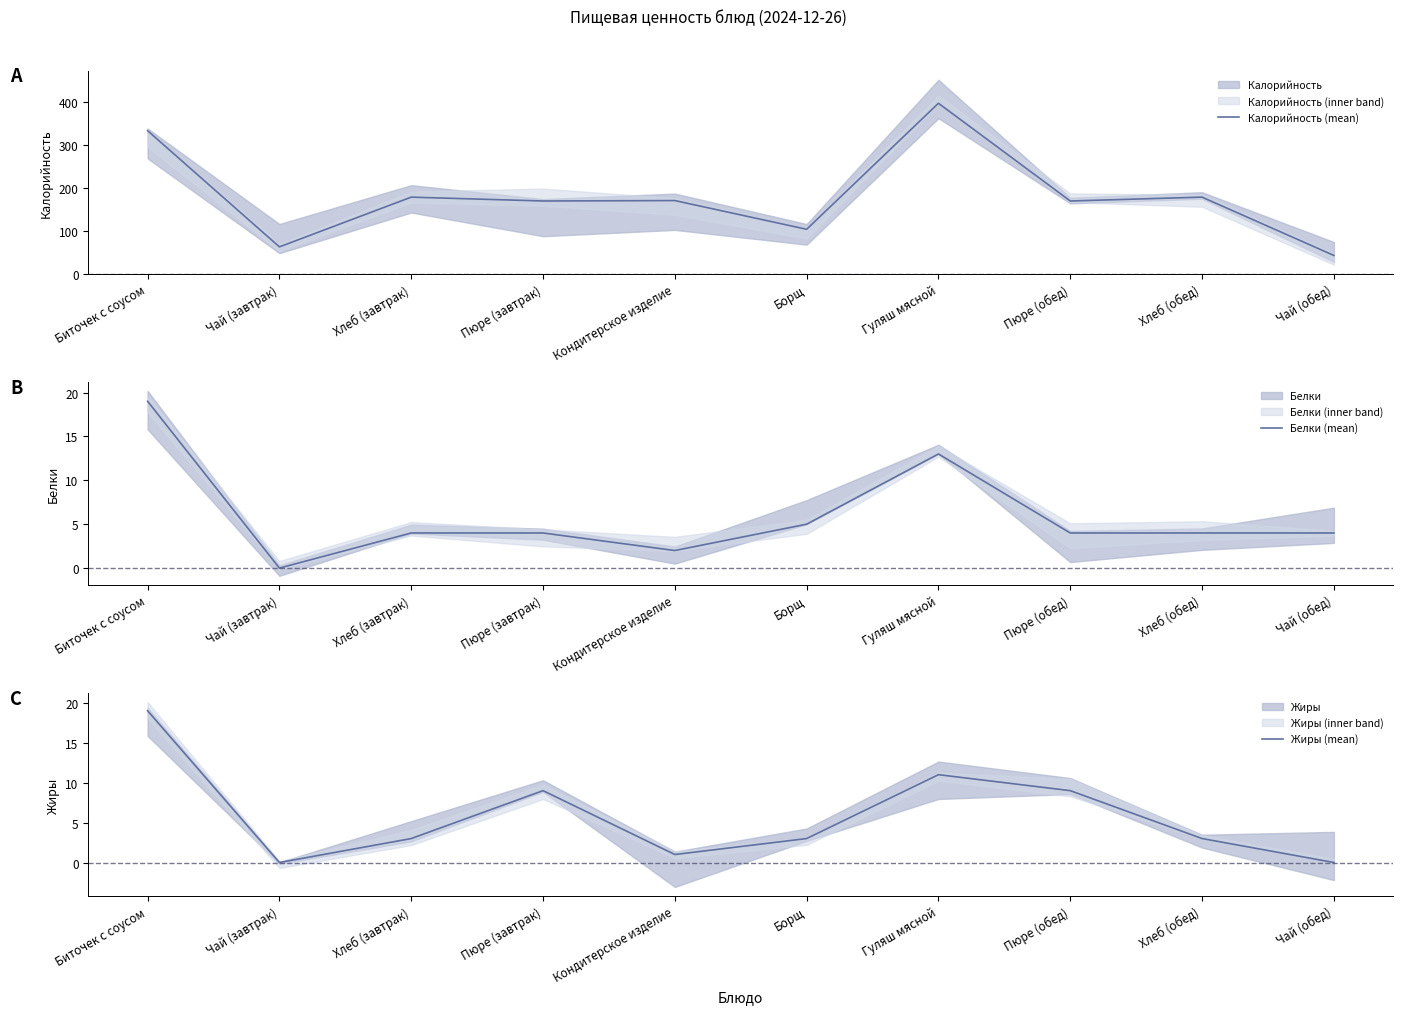

How many lines are shown in the chart?

3